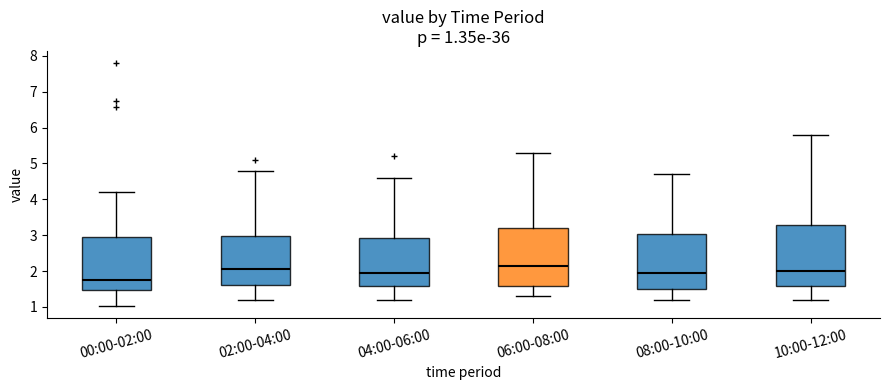

Which box's median line is the highest?

06:00-08:00